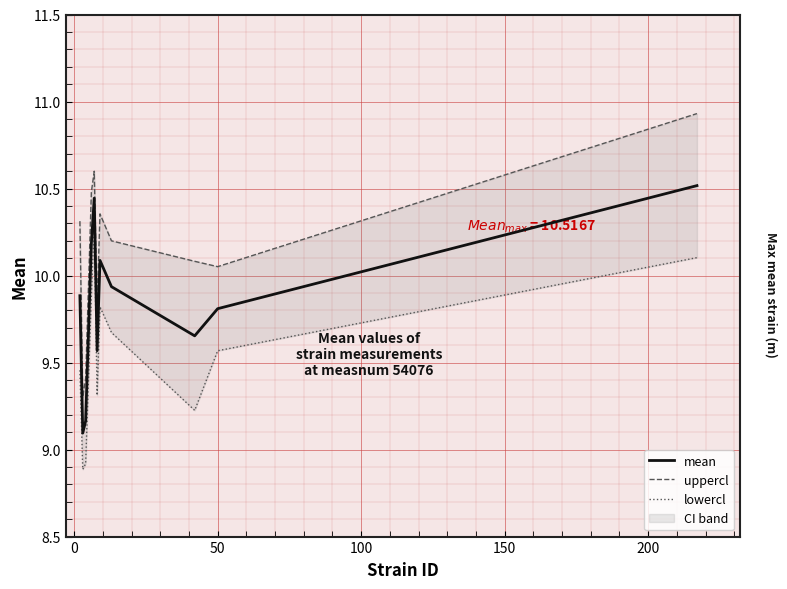

What is the maximum value shown in the chart?

10.9